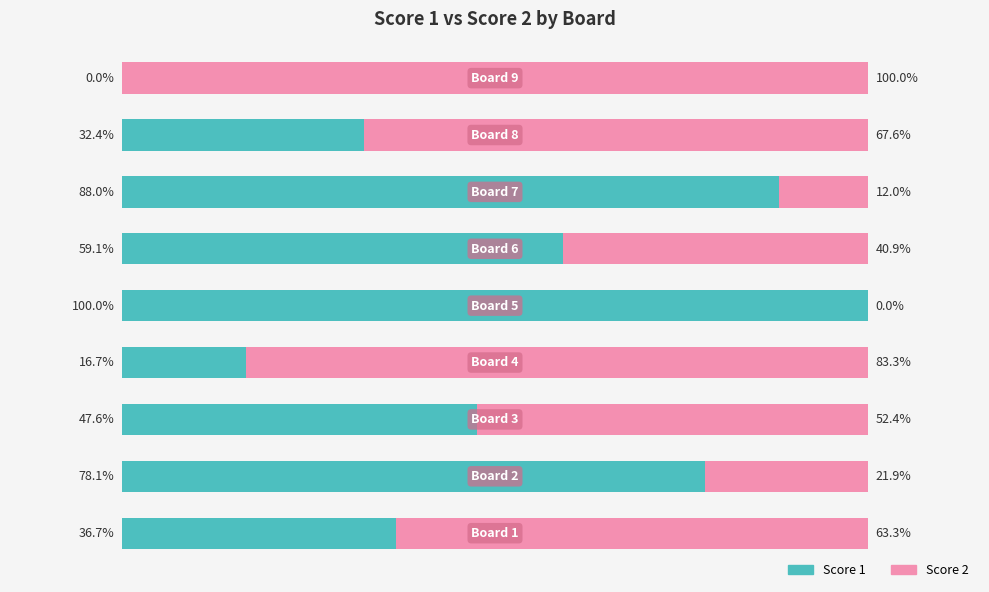

What is the value of the Score 2 bar at the 2nd from the left?

21.9